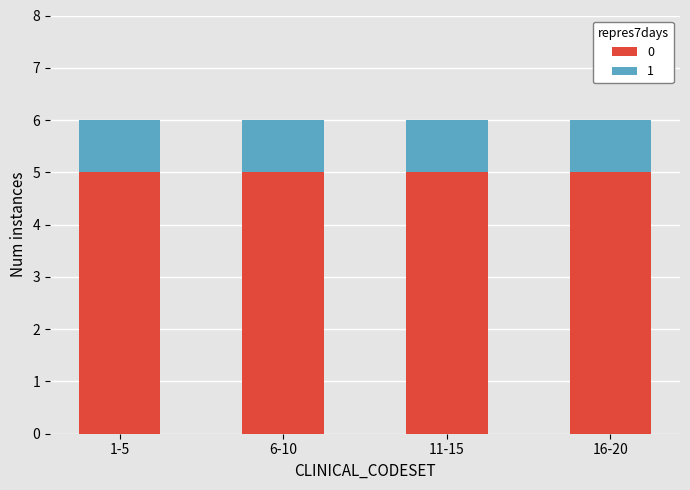

What is the lowest value of the 0 series?

5